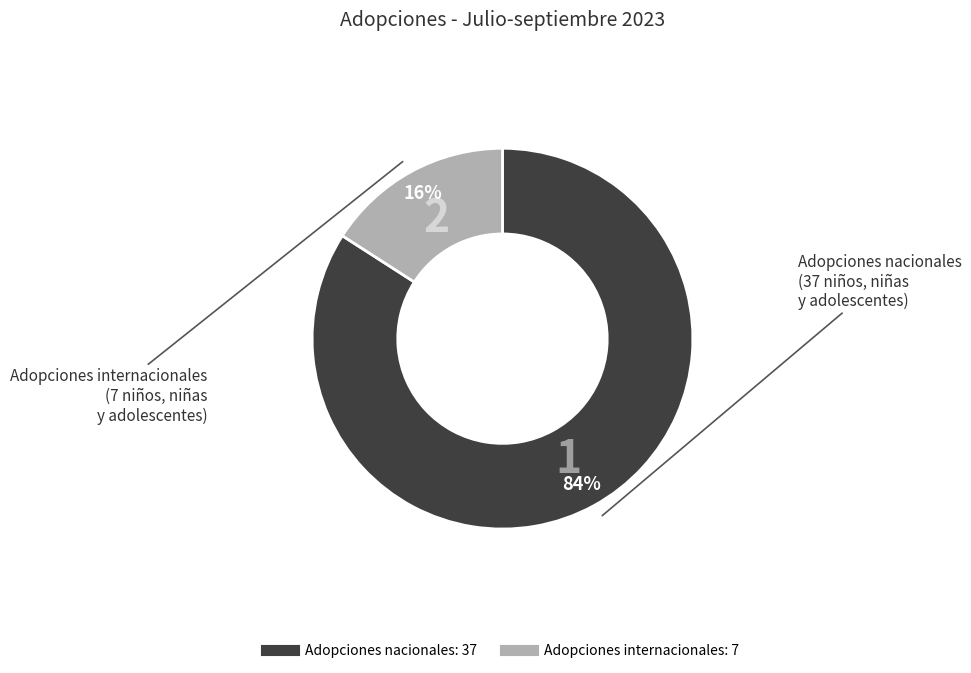

To the nearest percent, what is the average slice percentage?

50%